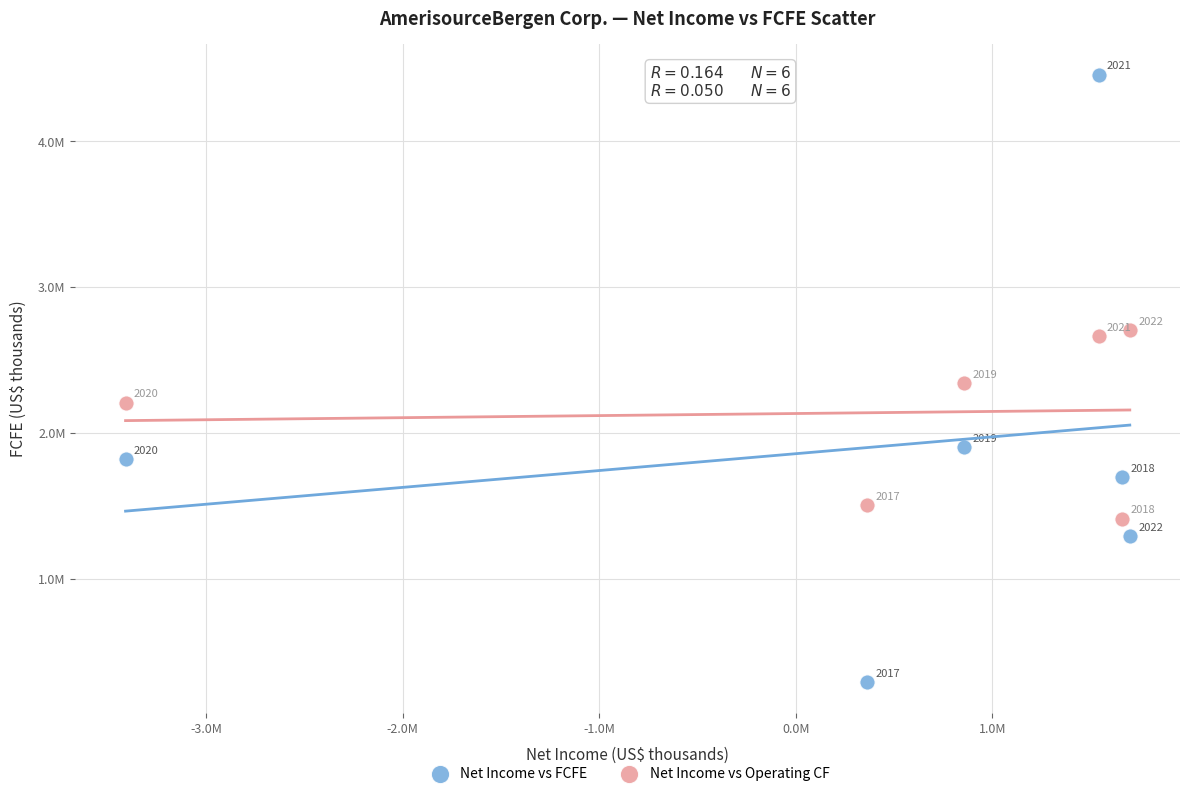

What are all the series names shown in the legend?

Net Income vs FCFE, Net Income vs Operating CF